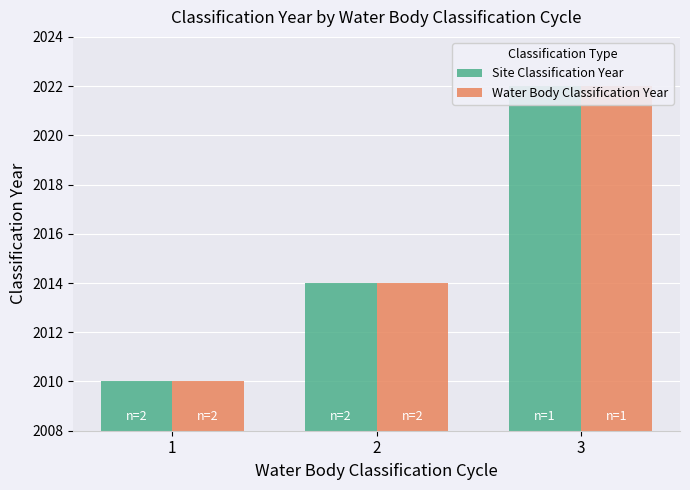

The value of Water Body Classification Year at 3 is 2022. True or false?

True